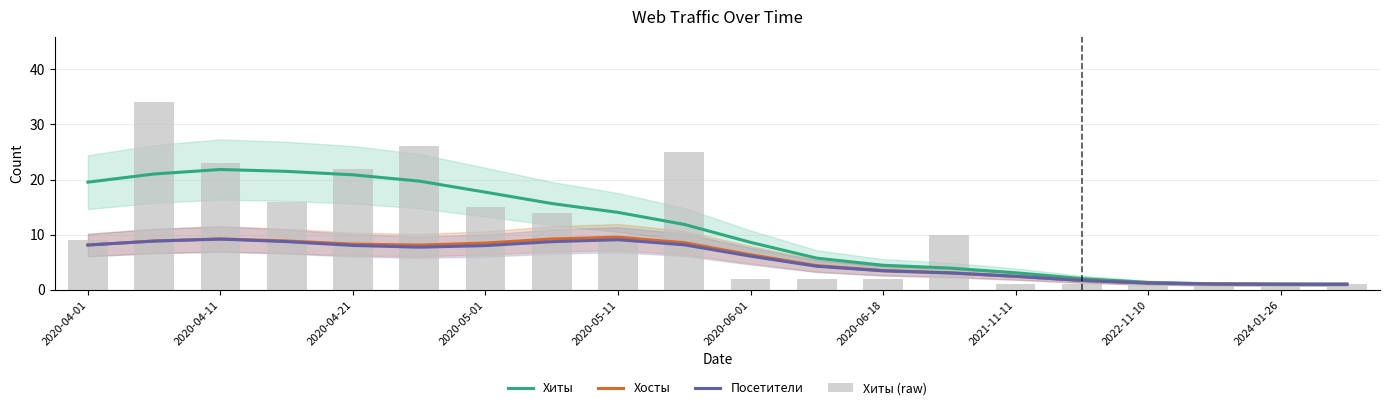

Reading right to left, extract all data points from this chart.

Хиты: 1.0	1.0	1.1	1.3	2.0	3.1	3.9	4.5	5.7	8.6	11.9	14.0	15.7	17.7	19.7	20.9	21.5	21.8	21.0	19.5
Хосты: 1.0	1.0	1.0	1.2	1.7	2.4	3.1	3.5	4.4	6.4	8.5	9.6	9.2	8.5	8.1	8.3	8.9	9.2	8.9	8.1
Посетители: 1.0	1.0	1.0	1.2	1.7	2.4	3.1	3.4	4.3	6.1	8.2	9.1	8.7	8.0	7.7	8.0	8.7	9.2	8.8	8.1
Хиты (raw): 1.0	1.0	1.0	1.0	1.0	1.0	10.0	2.0	2.0	2.0	25.0	10.0	14.0	15.0	26.0	22.0	16.0	23.0	34.0	9.0